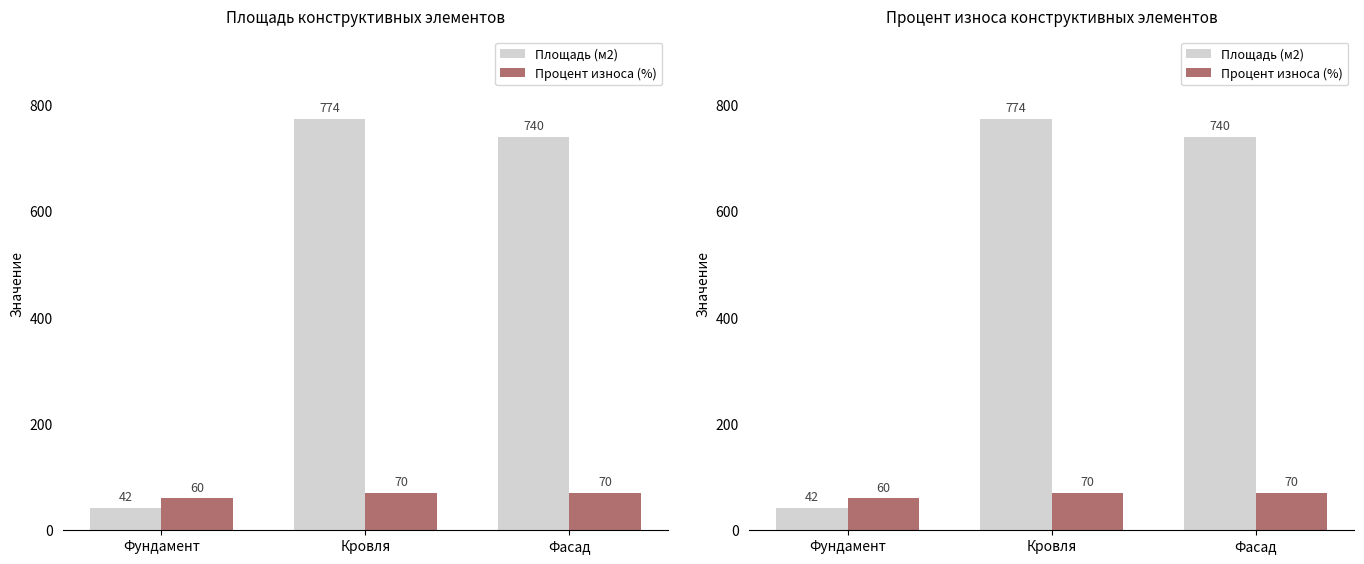

What is the average value of the Процент износа (%) series?

67